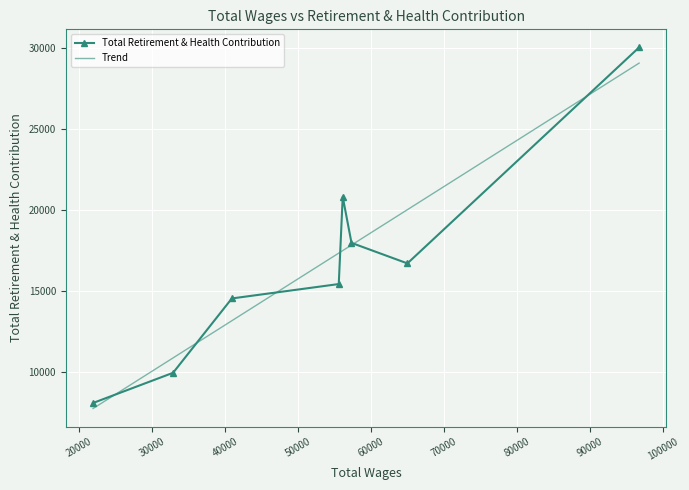

What is the value of the Total Retirement & Health Contribution point at the 1st from the left?

8092